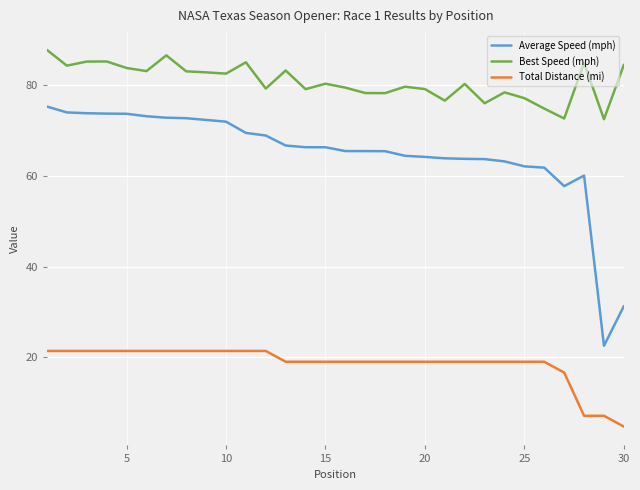

True or false: Best Speed (mph) and Average Speed (mph) cross at least once.

False